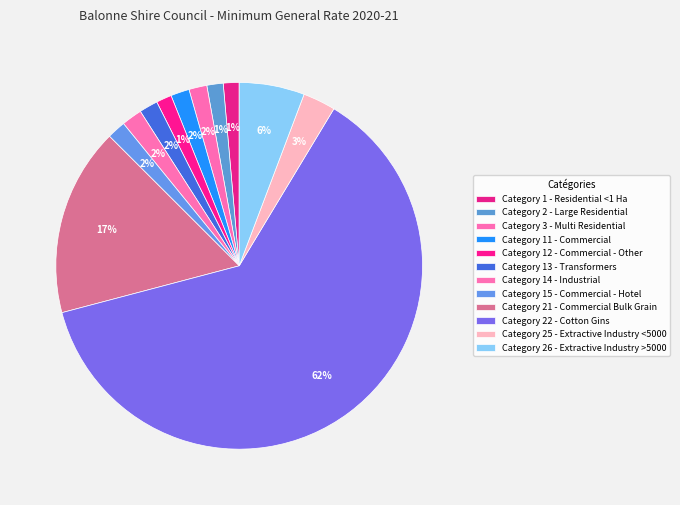

Rank the categories by value from highest to lowest.

Category 22 - Cotton Gins, Category 21 - Commercial Bulk Grain, Category 26 - Extractive Industry >5000, Category 25 - Extractive Industry <5000, Category 14 - Industrial, Category 11 - Commercial, Category 13 - Transformers, Category 15 - Commercial - Hotel, Category 3 - Multi Residential, Category 2 - Large Residential, Category 1 - Residential <1 Ha, Category 12 - Commercial - Other